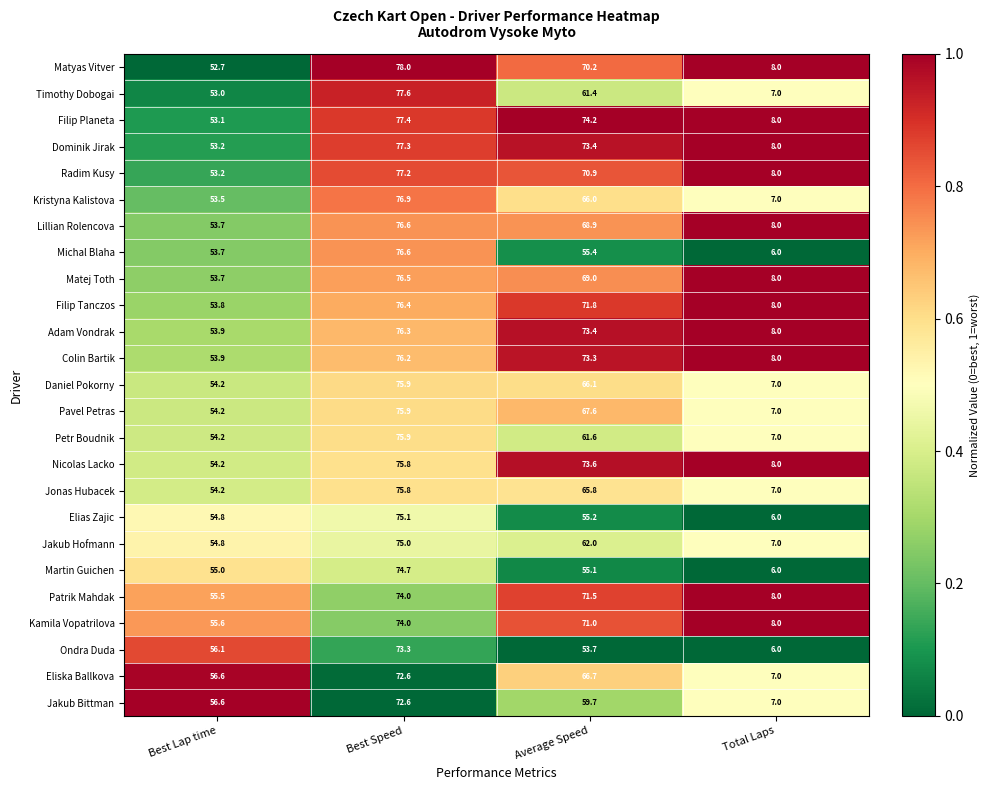

True or false: Ondra Duda has a value of 56.1 at Best Lap time.

True